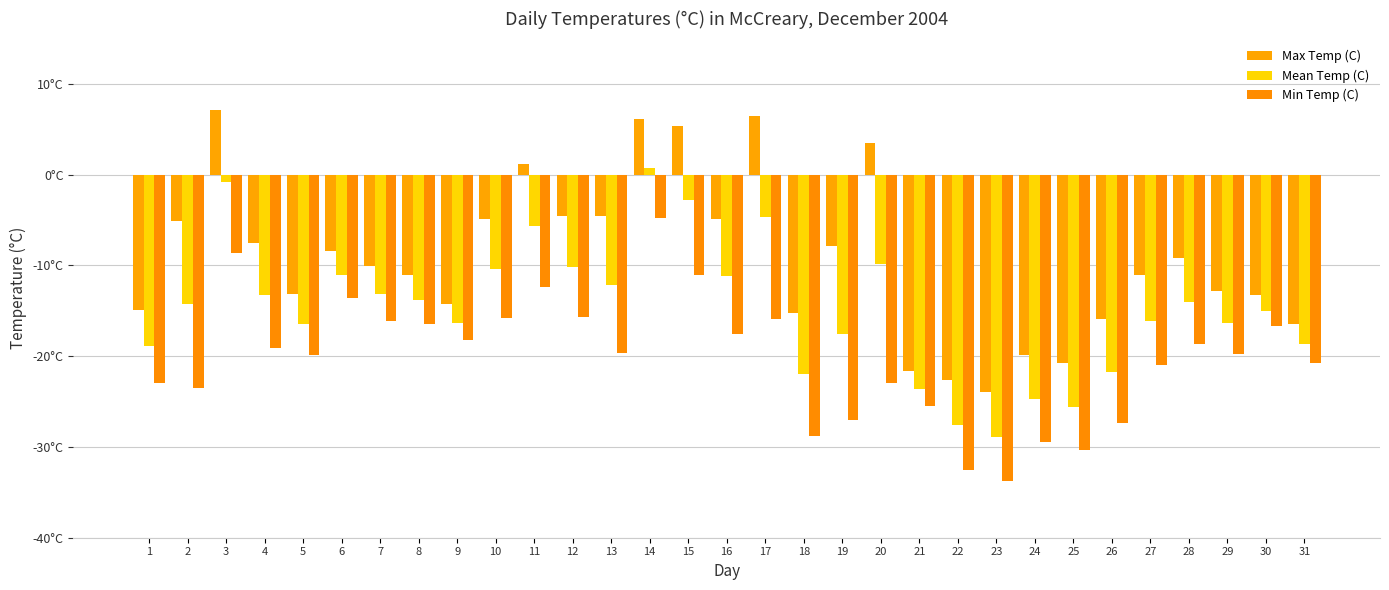

Are the bars horizontal?

No